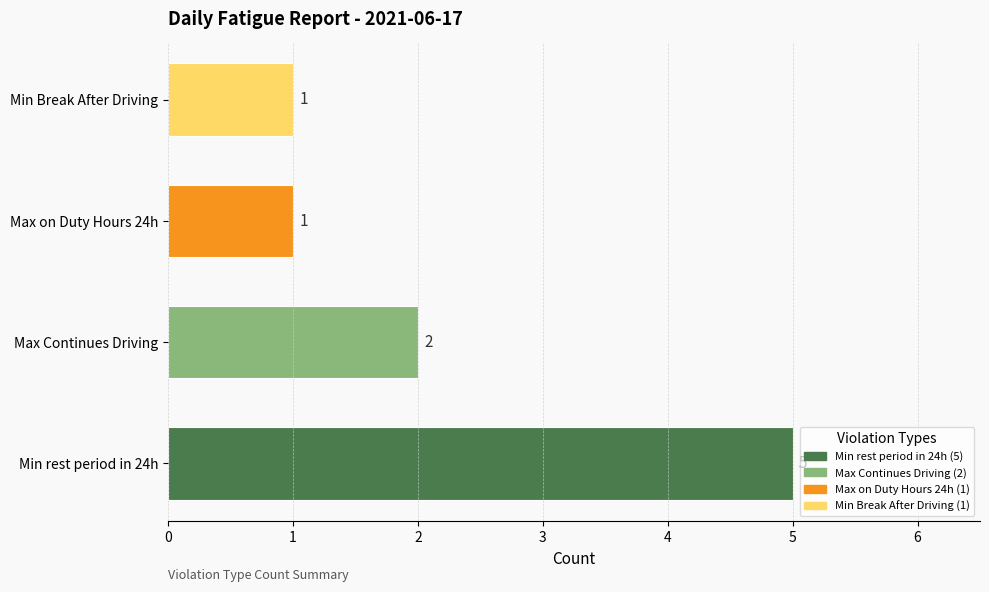

The value at Max Continues Driving is 3. True or false?

False